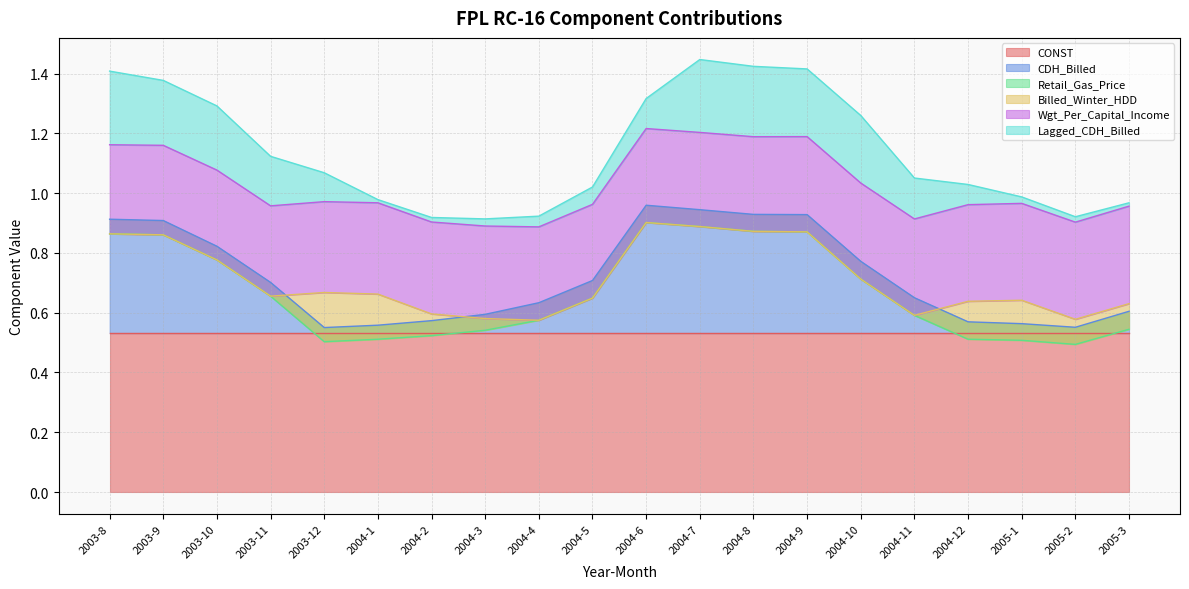

Which series has the largest total across all categories?

CONST